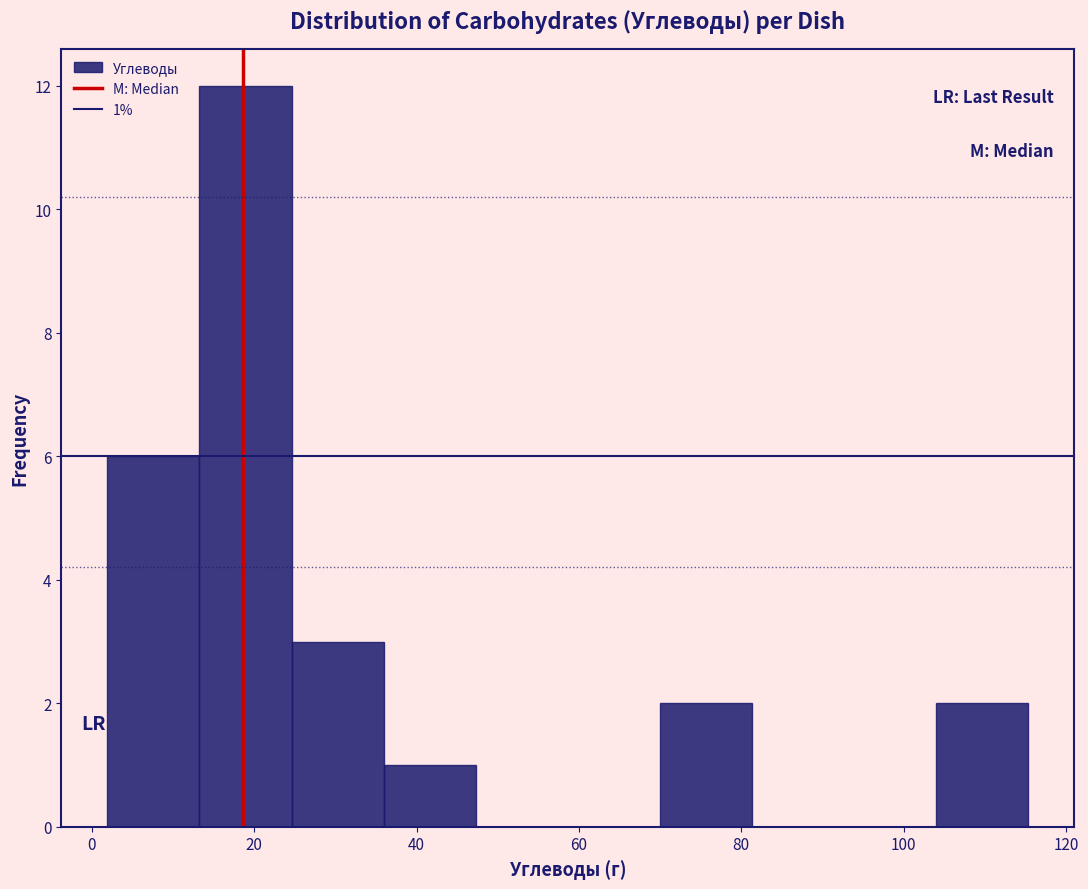

Over which range of the x-axis is the bar tallest?

14 to 24